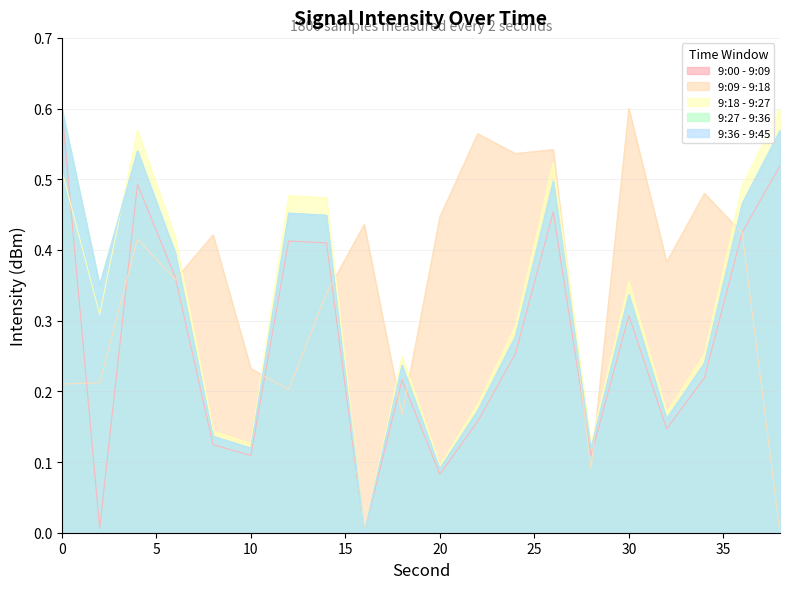

How many 9:18 - 9:27 values are between 0 and 1?

20